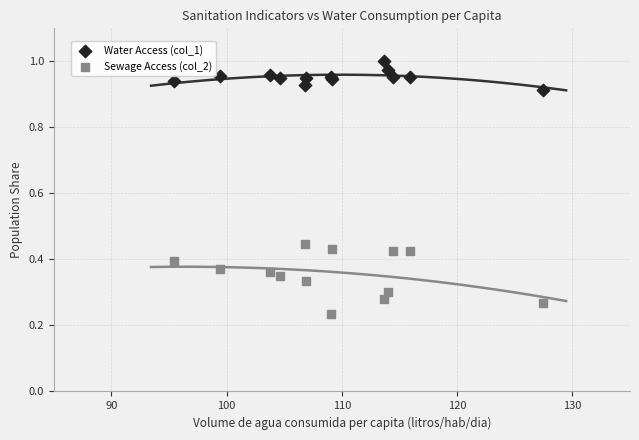

What is the X range (max minus min) for the scatter plot?

32.0